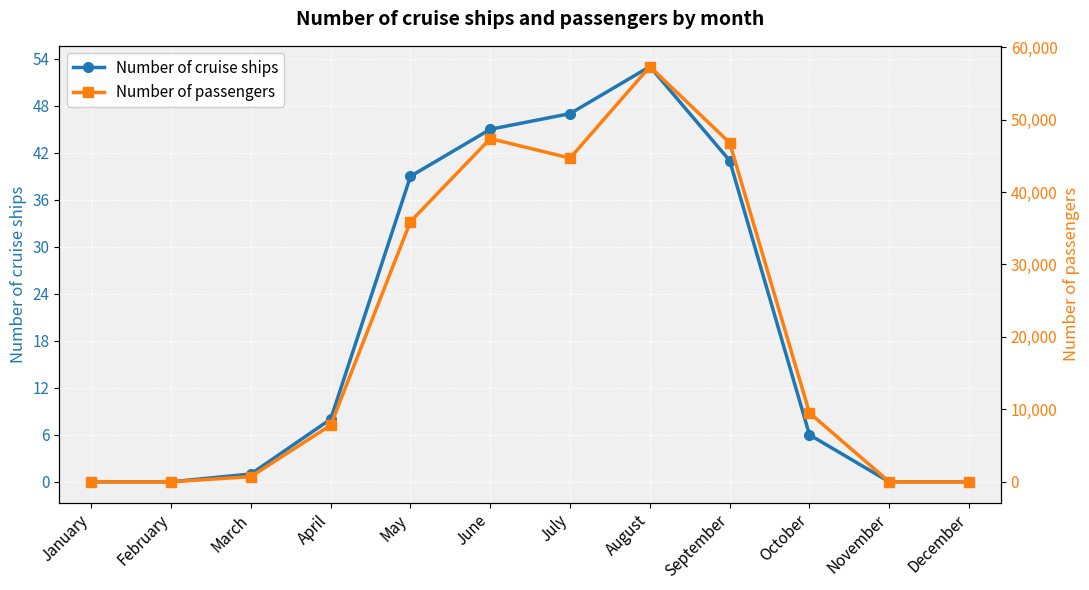

How many values in Number of passengers are above zero?

8